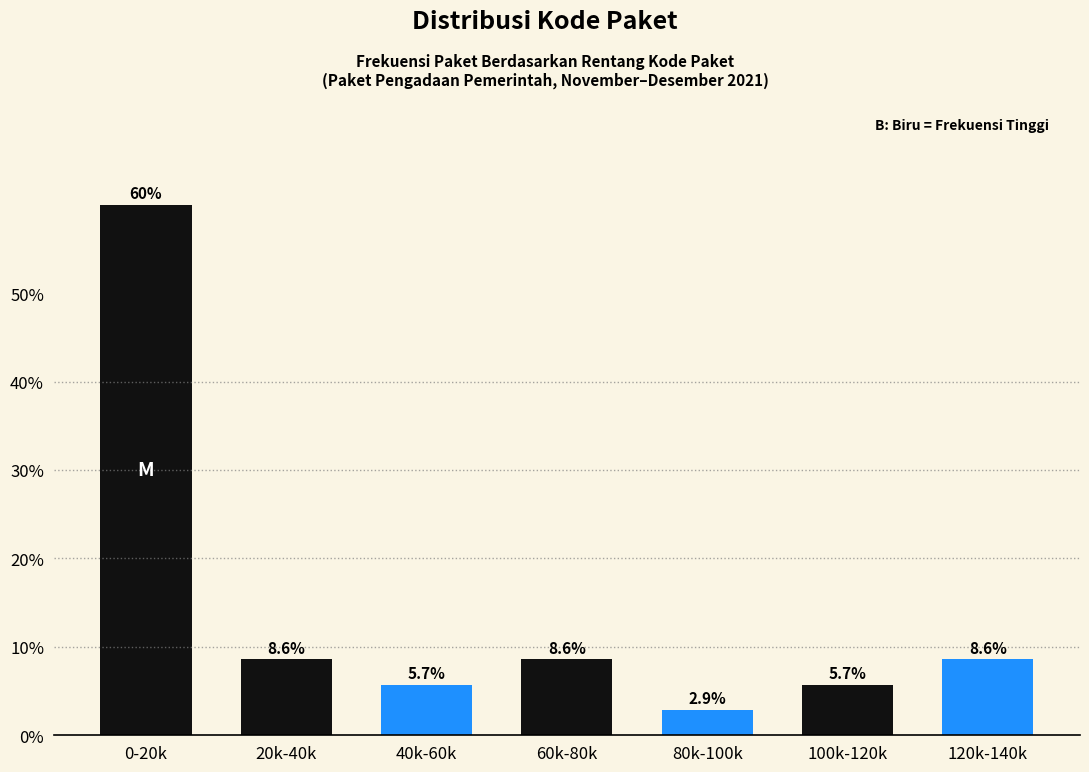

Reading right to left, transcribe all the data shown in this chart.

120k-140k=8.6	100k-120k=5.7	80k-100k=2.9	60k-80k=8.6	40k-60k=5.7	20k-40k=8.6	0-20k=60.0